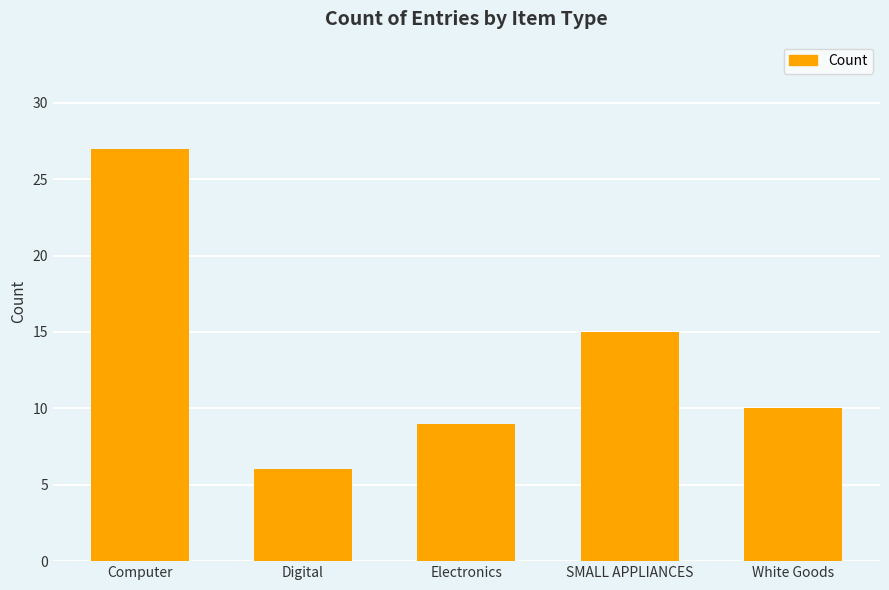

What is the sum of all values?

67